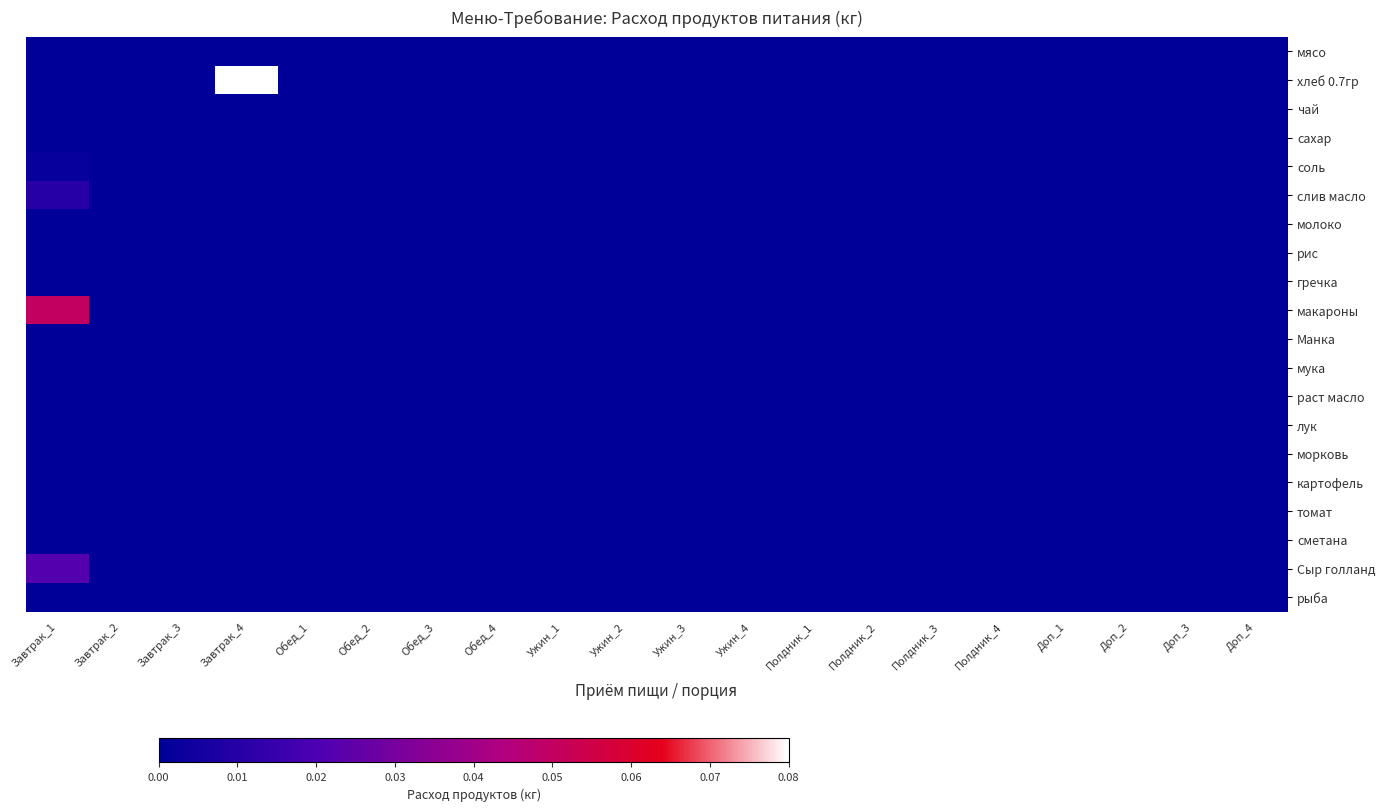

Which category has the highest value across all series?

Завтрак_4